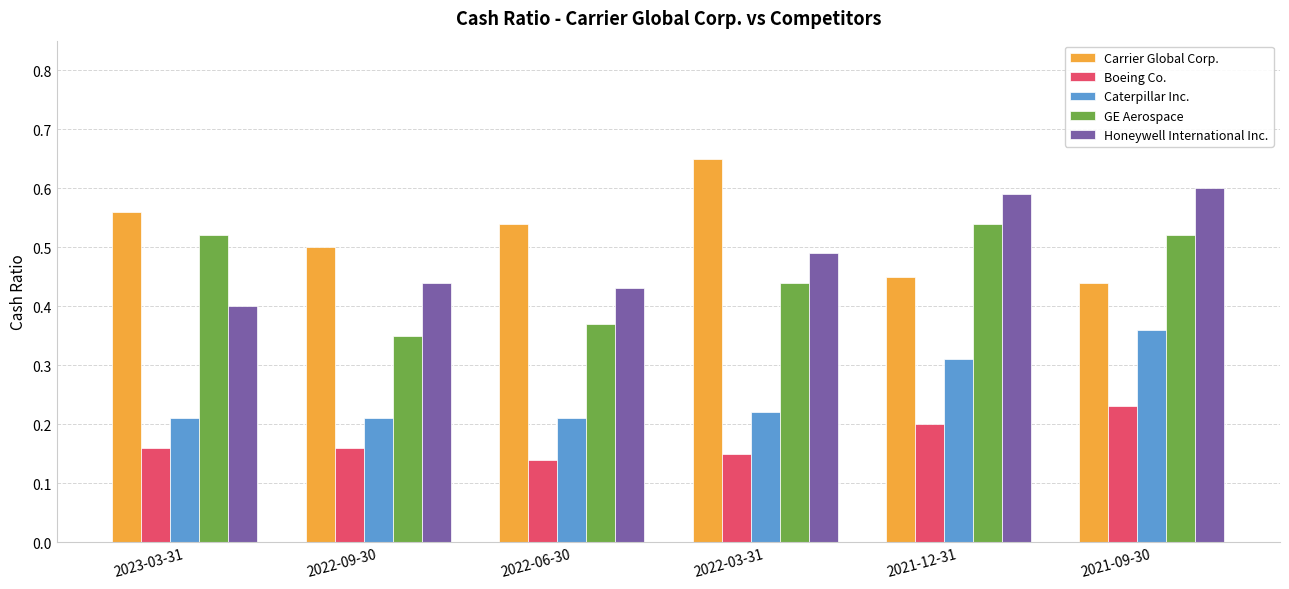

What is the sum of all Carrier Global Corp. values?

3.1